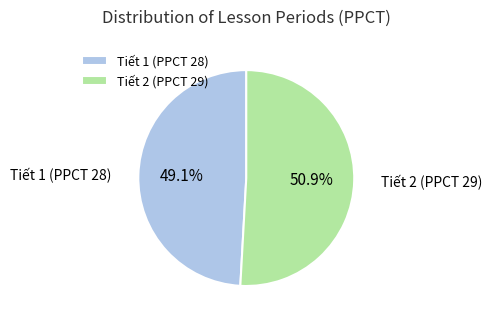

Rank the categories by value from lowest to highest.

Tiết 1 (PPCT 28), Tiết 2 (PPCT 29)